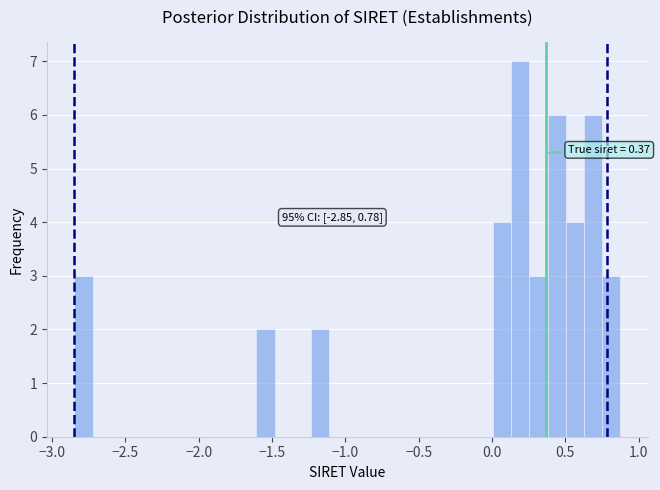

Read against the x-axis, roughly where is the centre of the tallest bar?

0.20